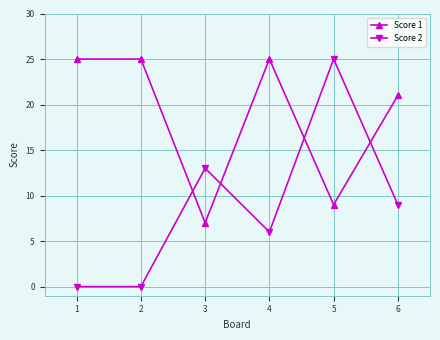

True or false: Score 2 and Score 1 intersect in this chart.

True